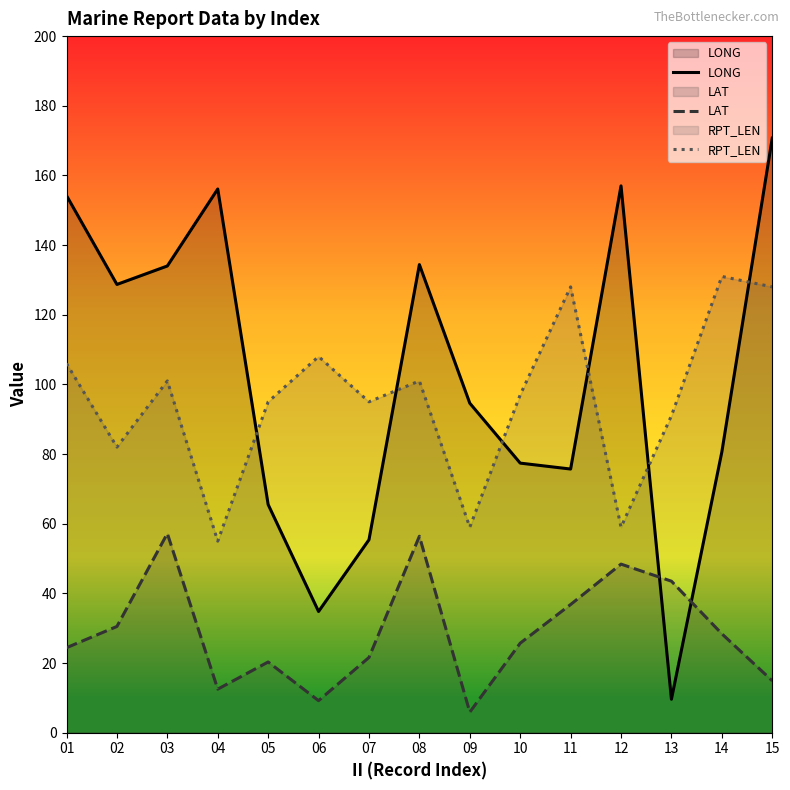

At which category does the chart reach its minimum across all series?

09